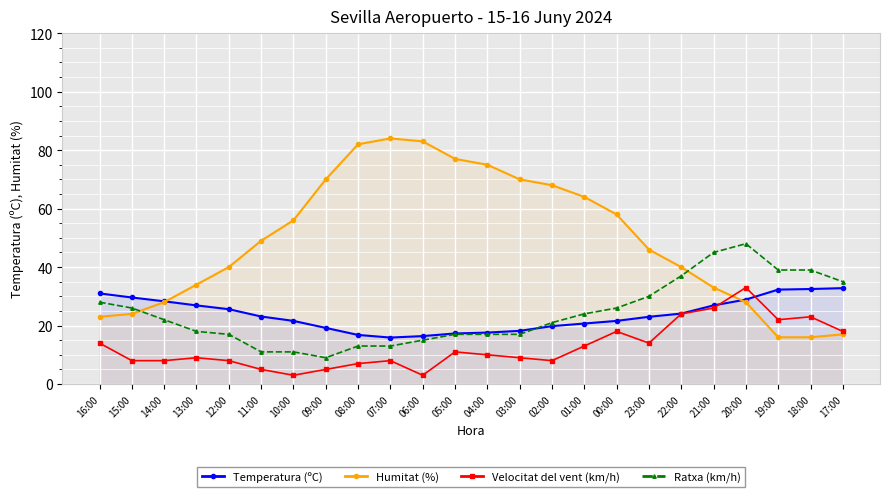

Where does the Temperatura (ºC) series first go above 23?

16:00